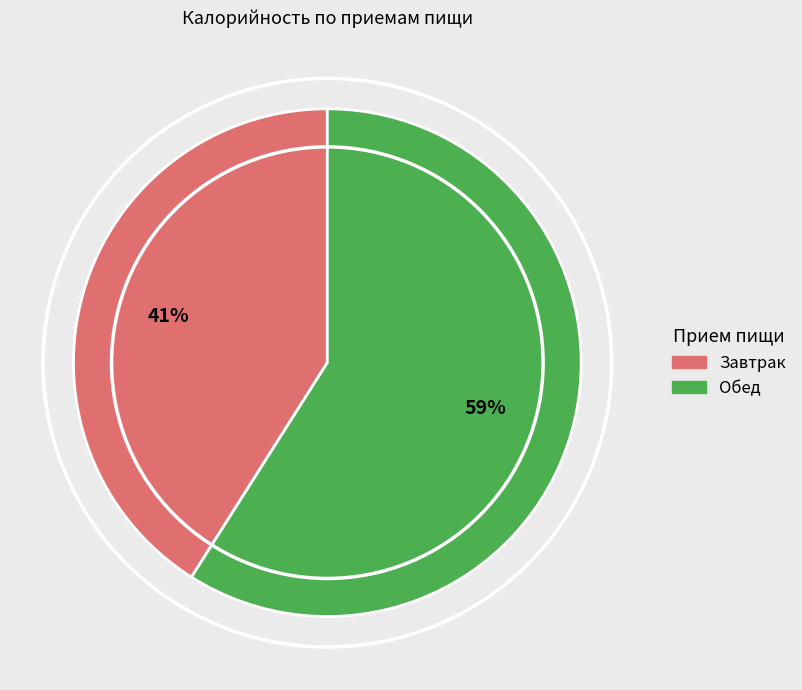

Is there a majority slice in this chart?

Yes